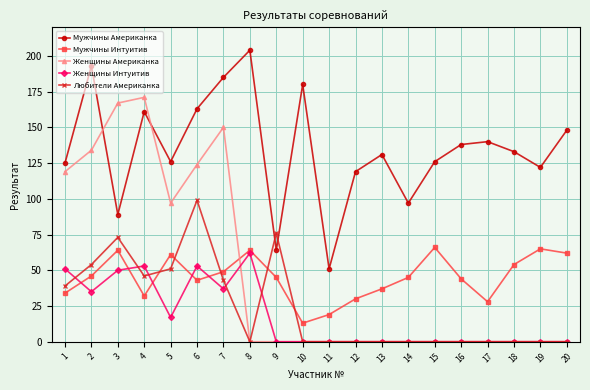

At which label is Женщины Американка closest to 85?

5